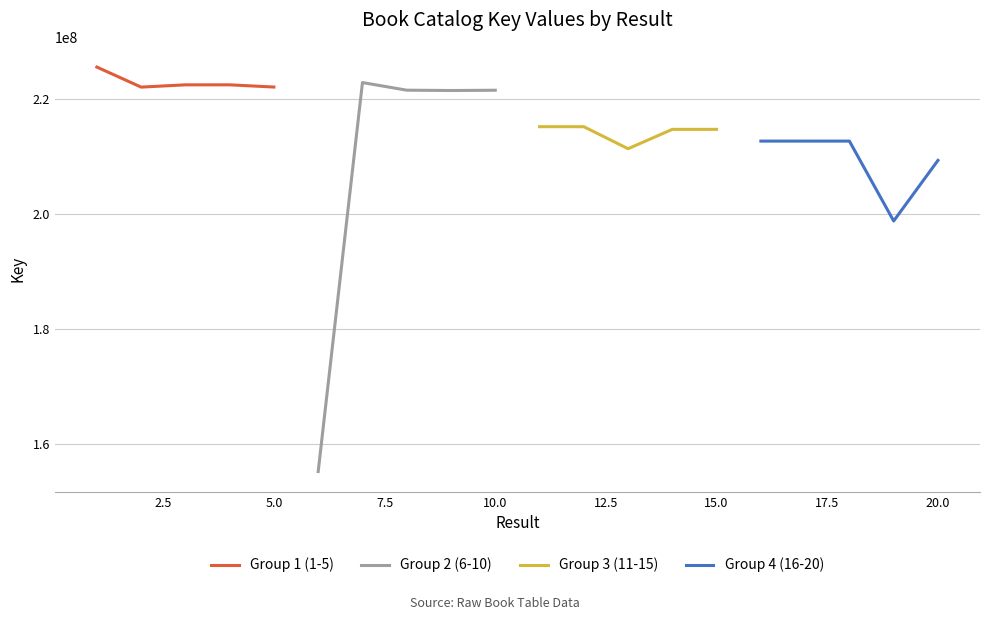

What is the lowest value of the Group 3 (11-15) series?

211326019